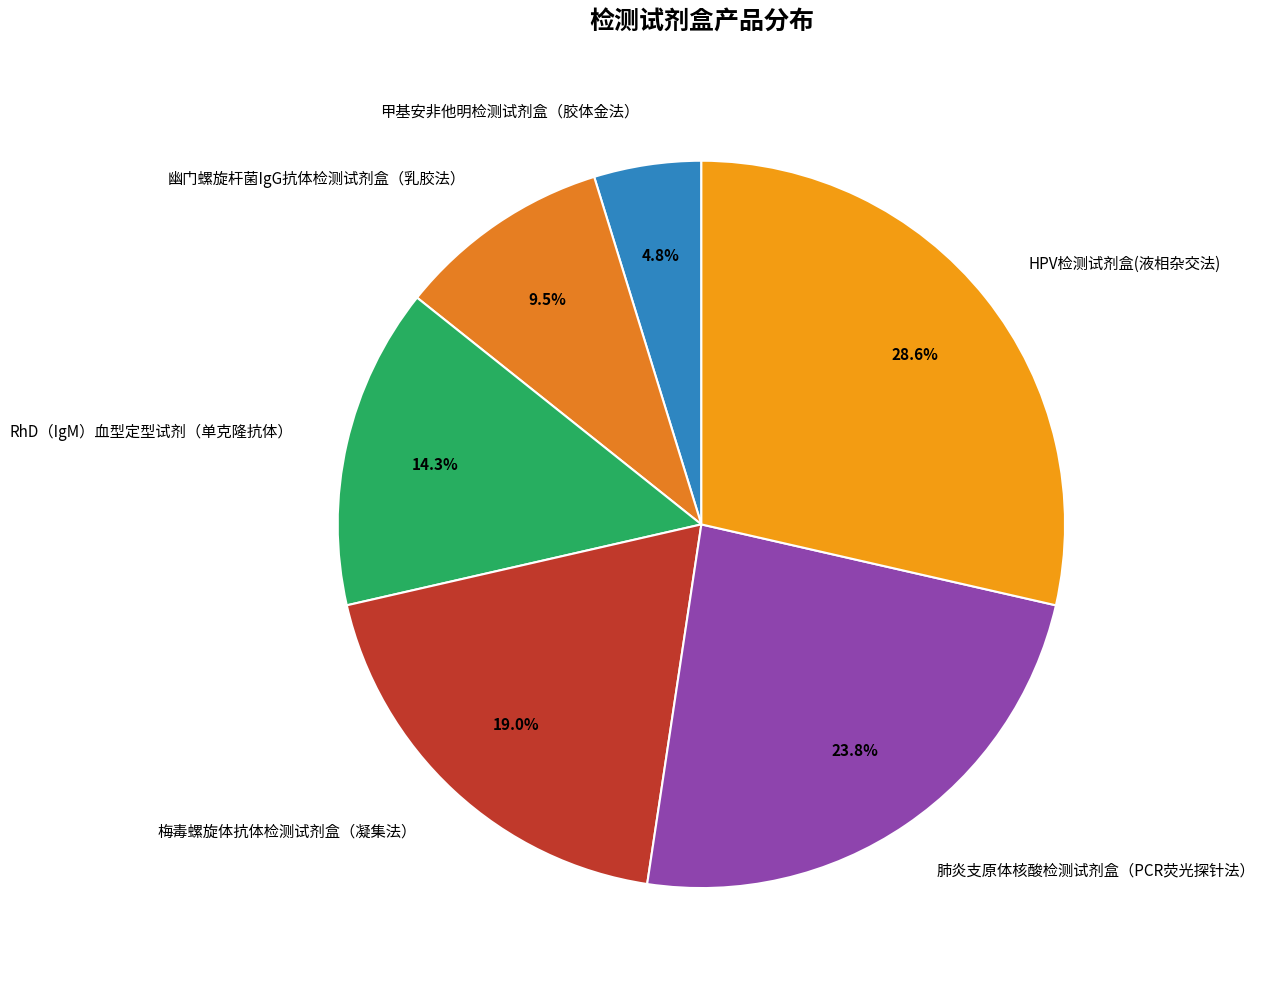

To the nearest percent, what is the combined percentage of RhD（IgM）血型定型试剂（单克隆抗体） and 甲基安非他明检测试剂盒（胶体金法）?

19%